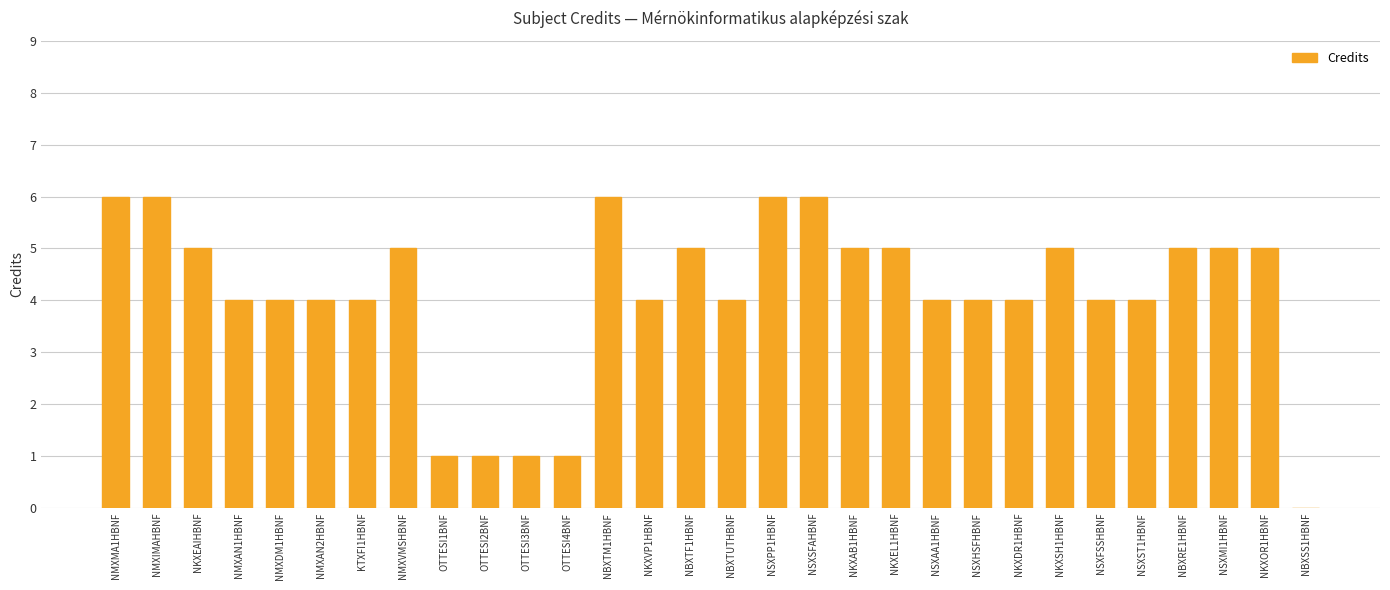

What is the sum of the values at NMXAN2HBNF and NBXTUTHBNF?

8